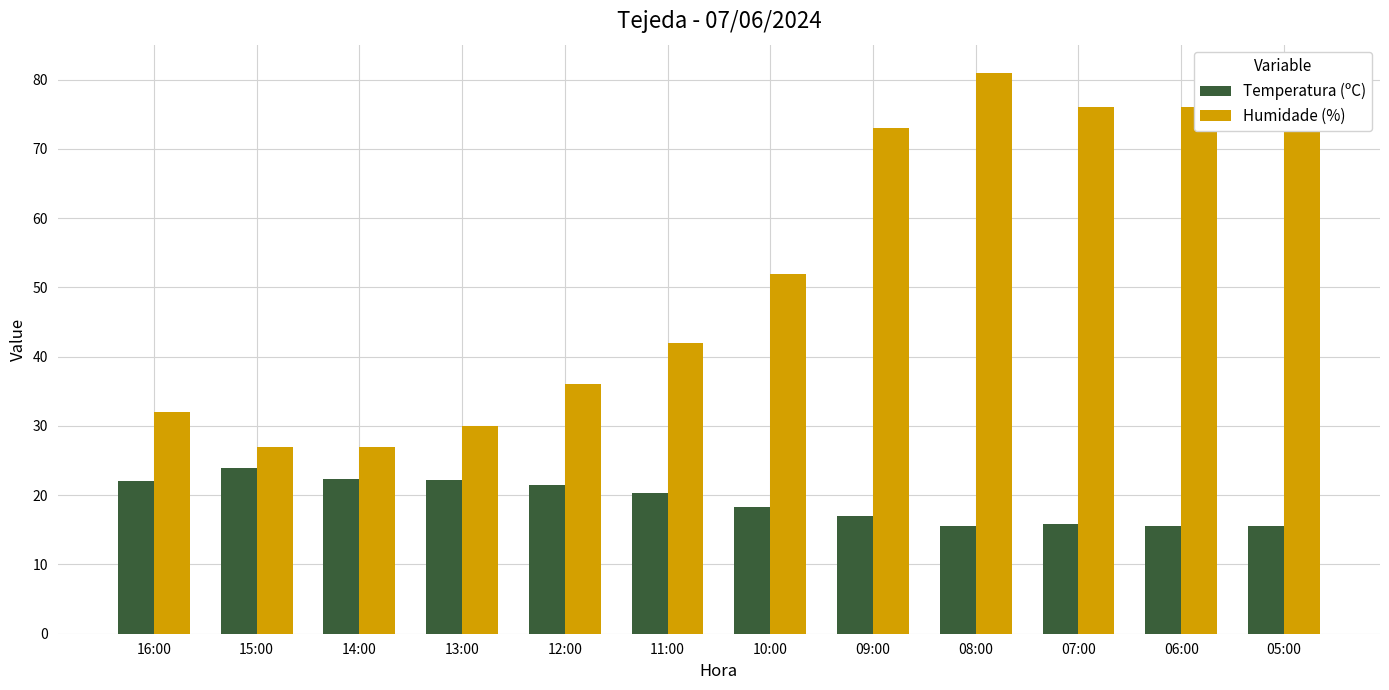

The Temperatura (ºC) series shows 22.2 at 13:00. True or false?

True